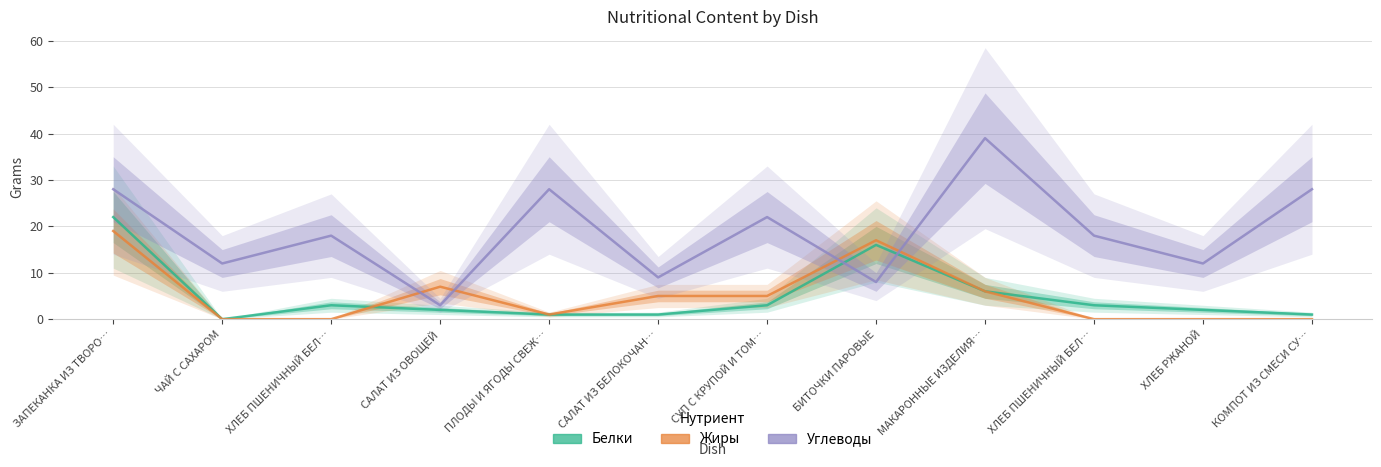

After their last crossing, which series has the higher values: Углеводы or Белки?

Углеводы